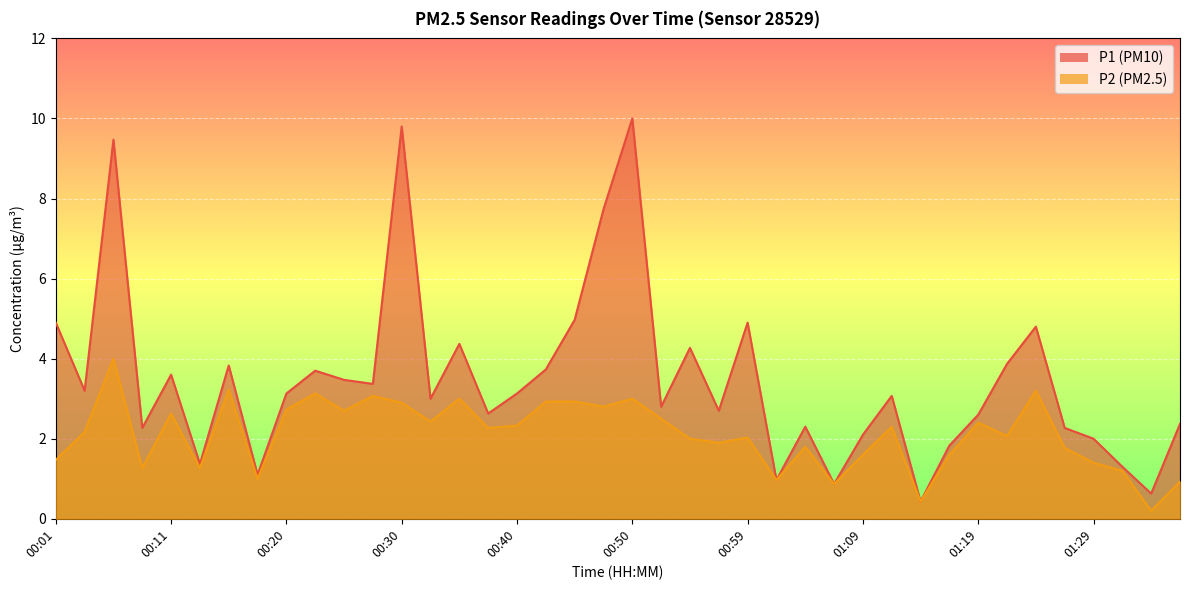

At which category is the sum across all series the highest?

00:06